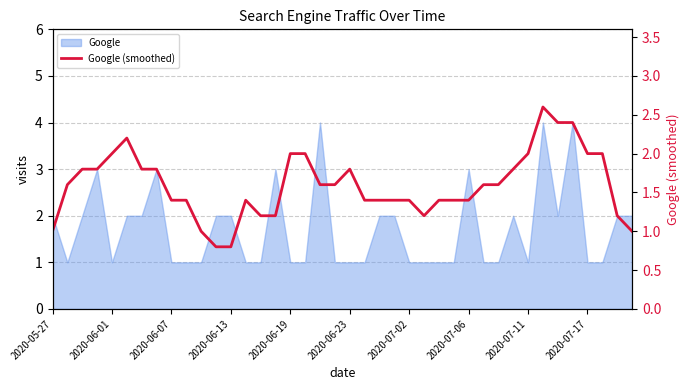

Reading left to right, list all the values displayed in this chart.

1.0	1.6	1.8	1.8	2.0	2.2	1.8	1.8	1.4	1.4	1.0	0.8	0.8	1.4	1.2	1.2	2.0	2.0	1.6	1.6	1.8	1.4	1.4	1.4	1.4	1.2	1.4	1.4	1.4	1.6	1.6	1.8	2.0	2.6	2.4	2.4	2.0	2.0	1.2	1.0